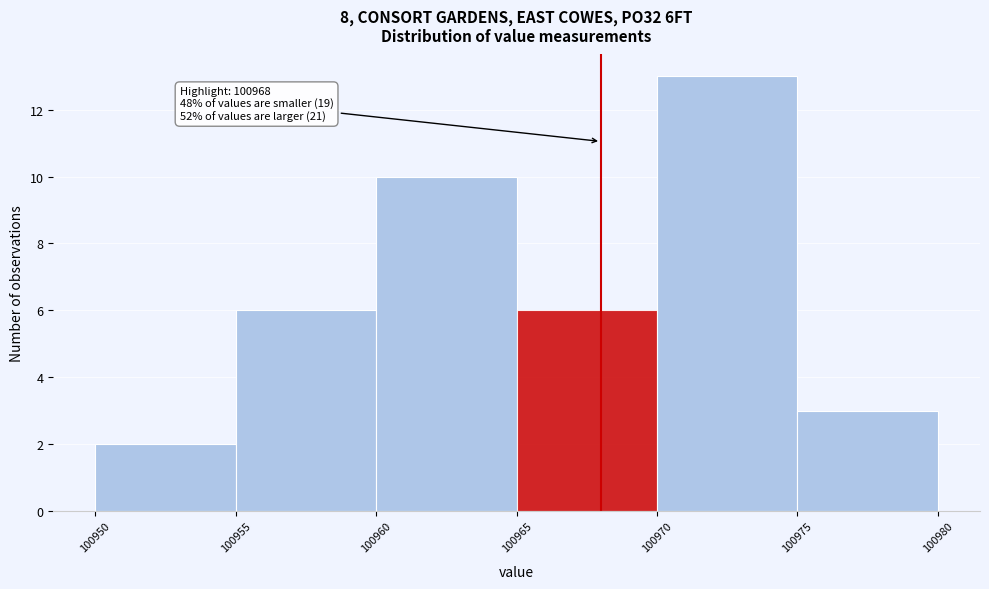

Over which range of the x-axis is the bar tallest?

100970 to 100975